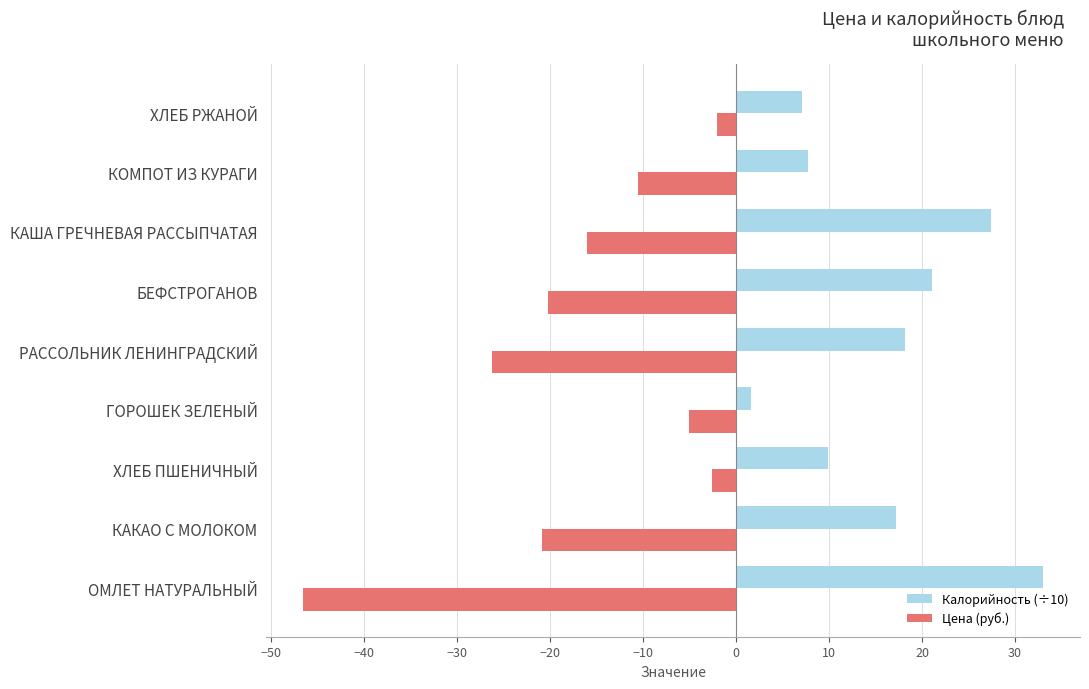

How many data points in Цена (руб.) are less than -15?

5